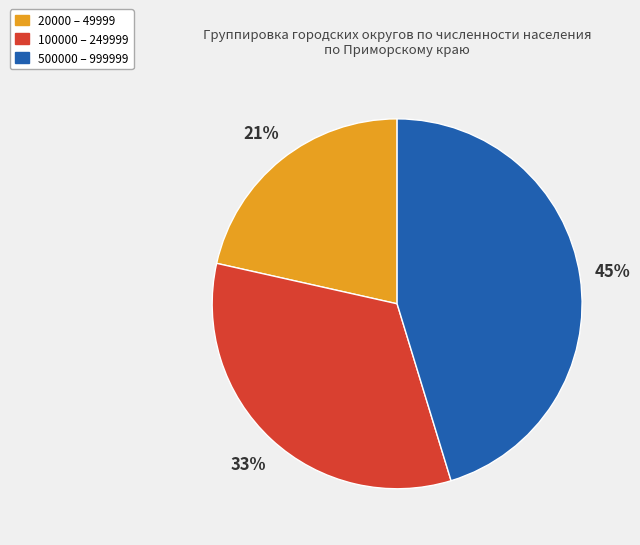

The 100000 – 249999 slice represents 43% of the pie. True or false?

False